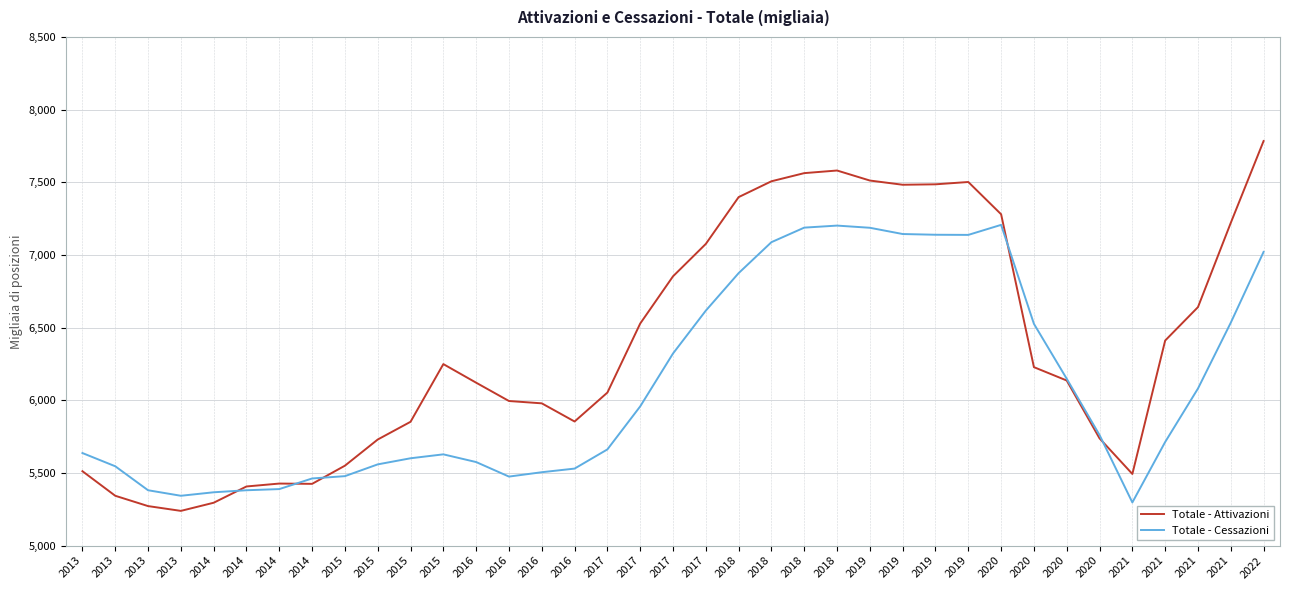

Does the chart display data point markers on the line(s)?

No